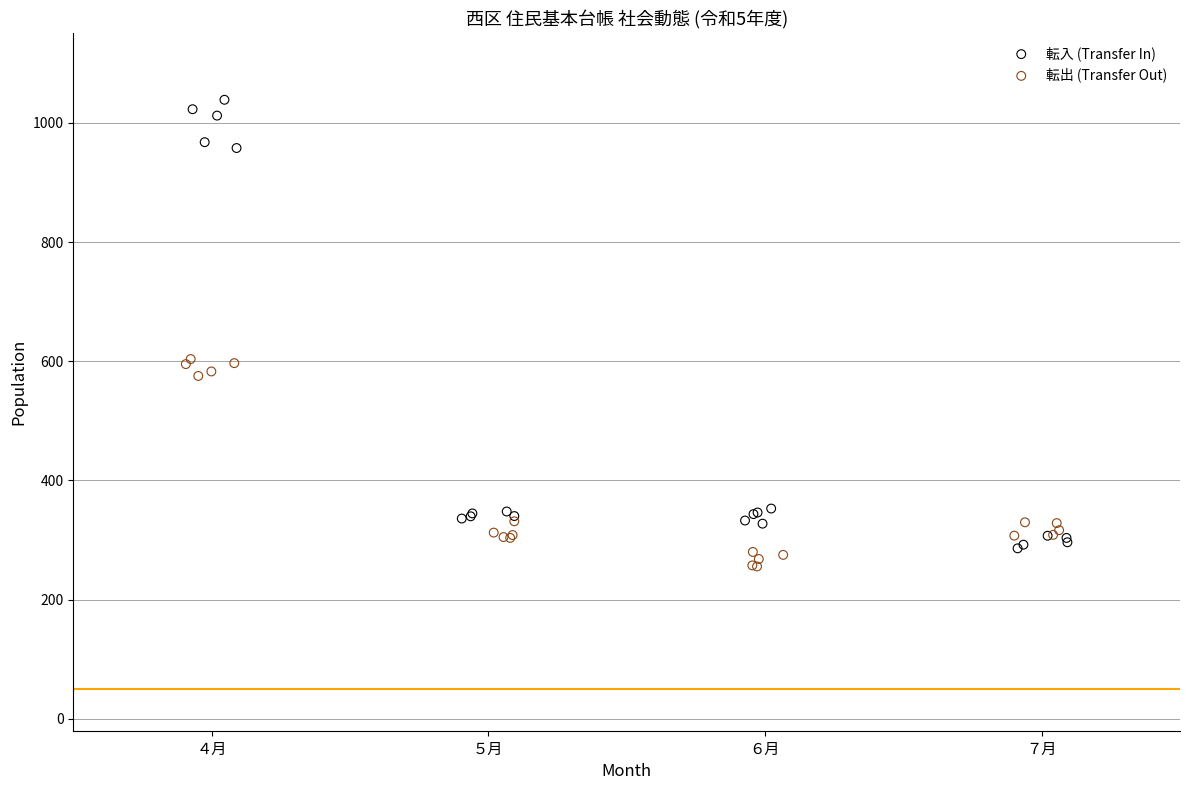

Which series reaches the maximum Y coordinate?

転入 (Transfer In)